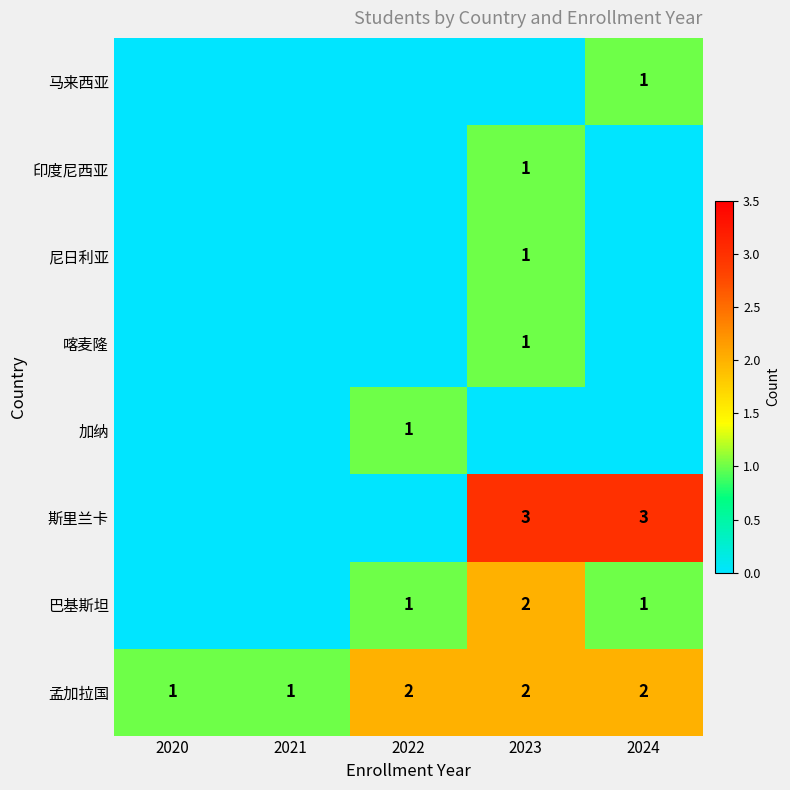

Is it true that 加纳 equals 2 at 2022?

False